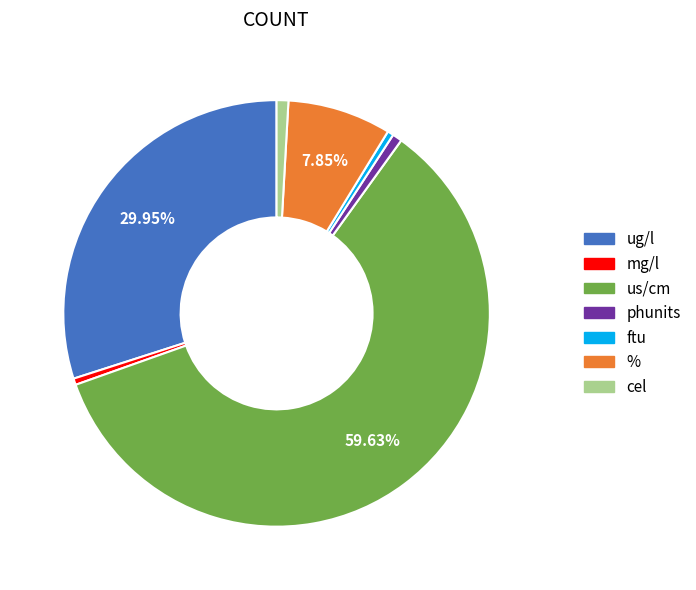

To the nearest percent, what is the combined percentage of phunits and cel?

2%